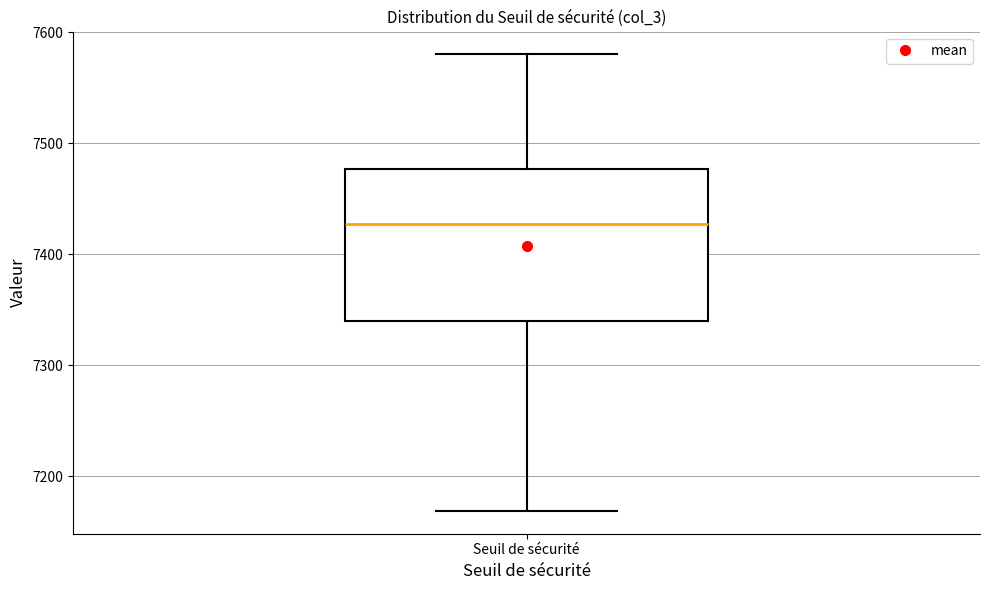

Where is the upper edge of the box for Seuil de sécurité on the y-axis? The values are not printed on the chart, so give them approximately, as read against the axis.

7480